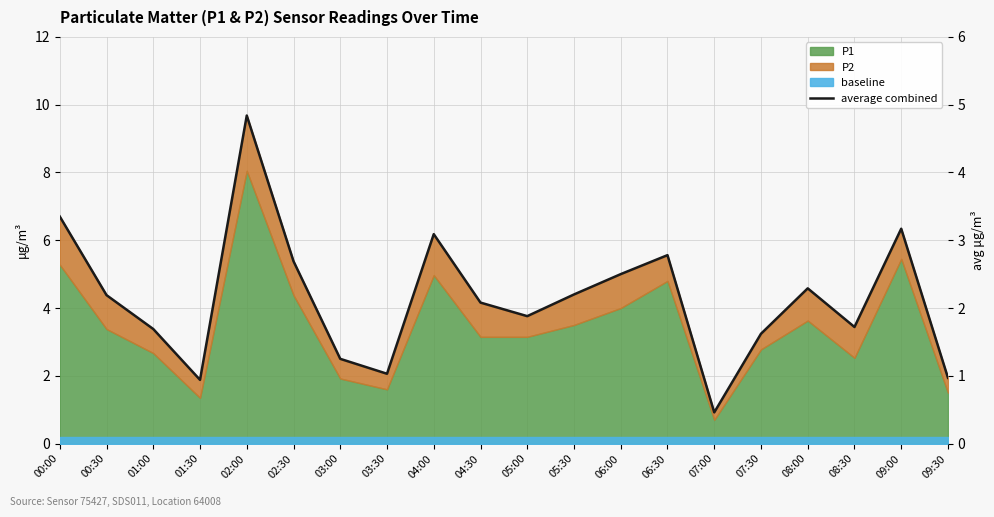

Does the chart display data point markers on the line(s)?

No